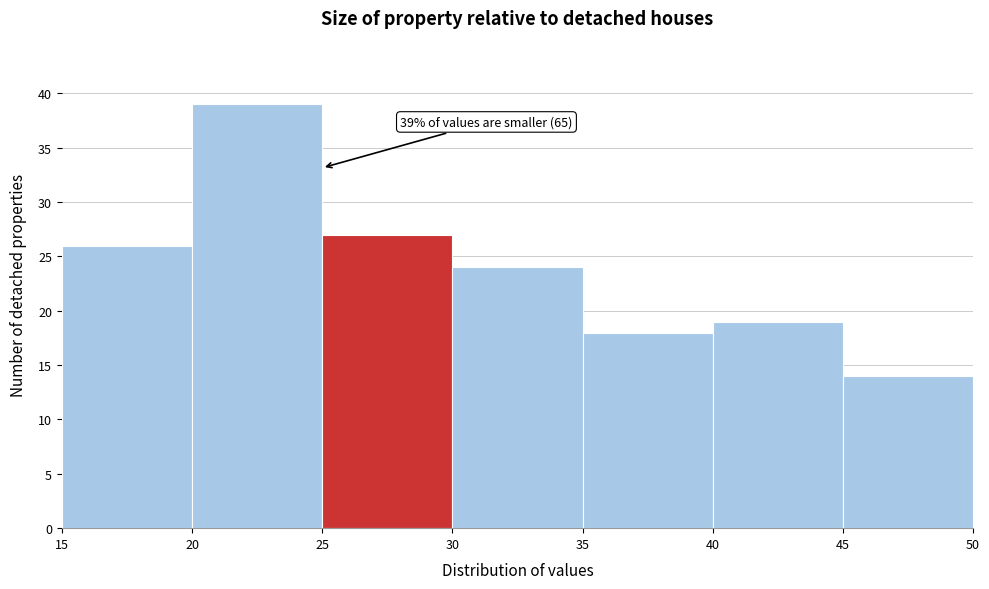

Which range on the x-axis has the tallest bar?

20 to 25